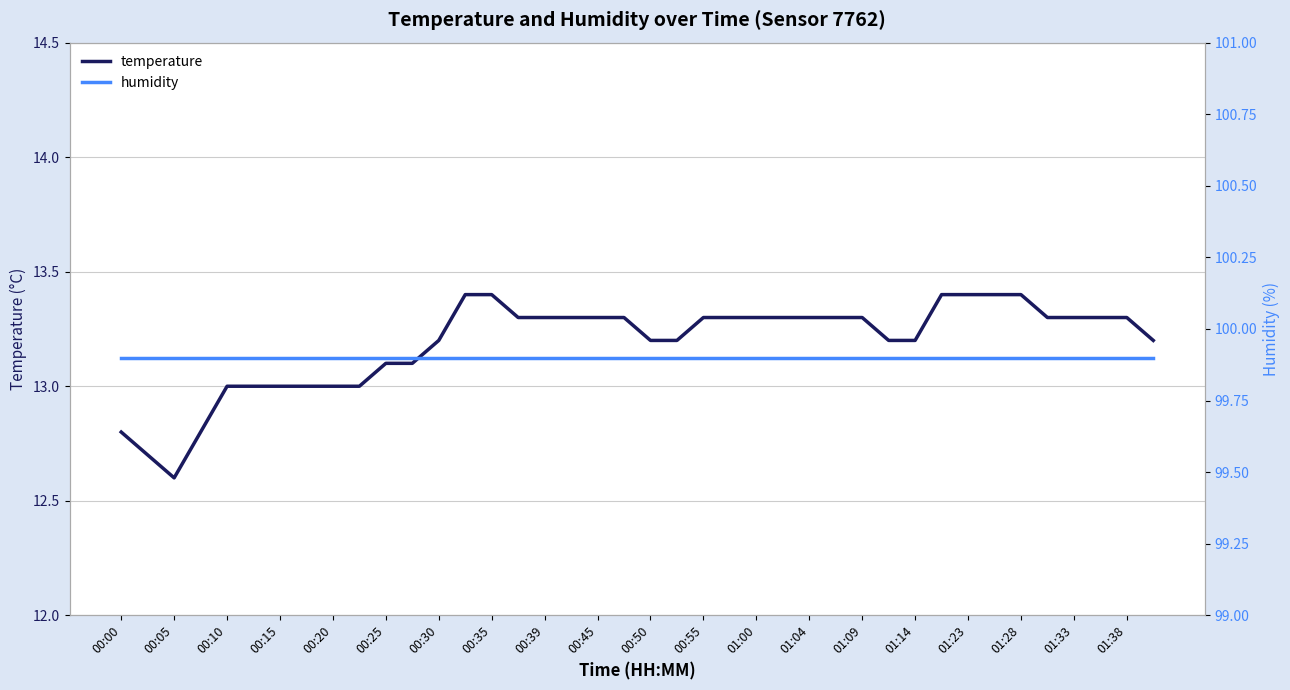

How many series are shown in this chart?

2